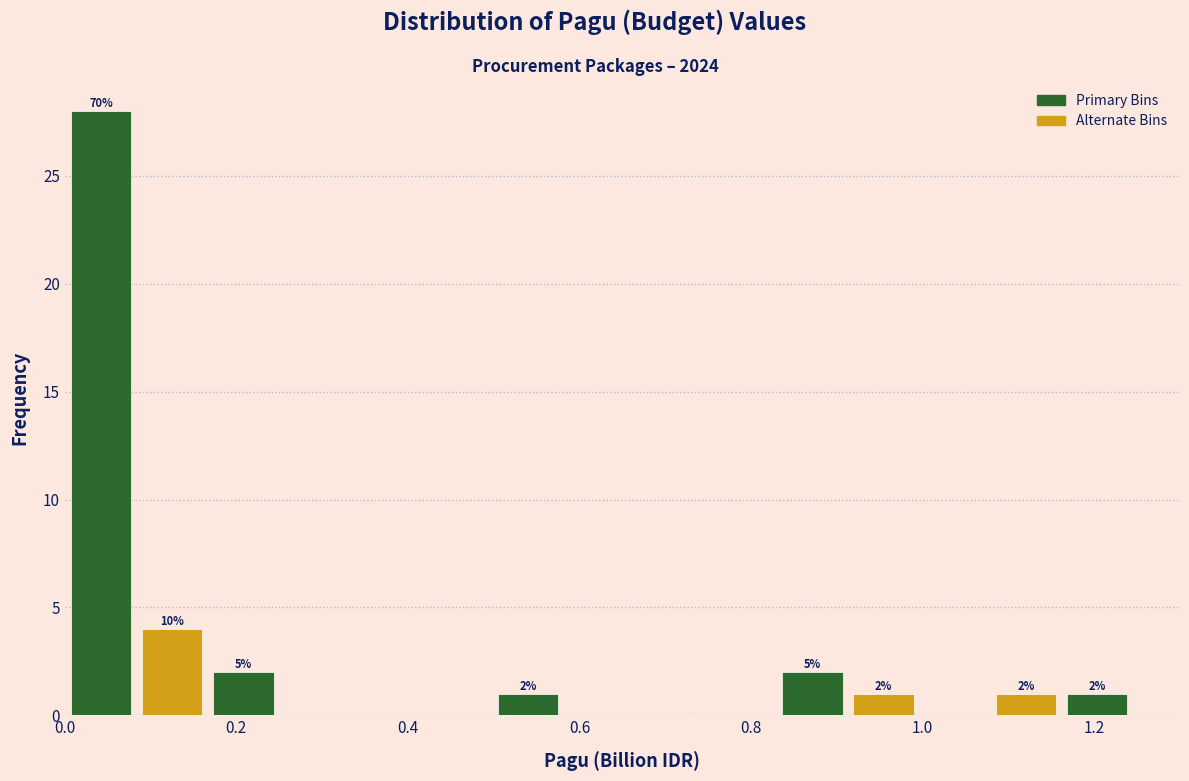

Over which range of the x-axis is the bar tallest?

0.00 to 0.08